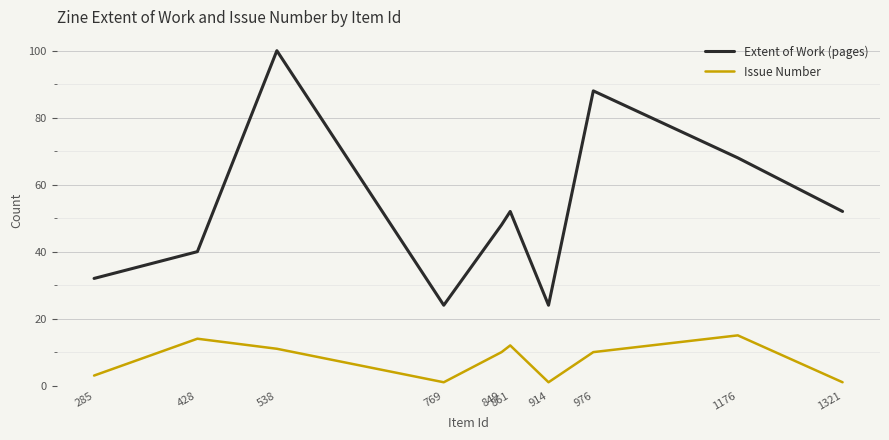

What is the difference between the highest and lowest values at 976?

78